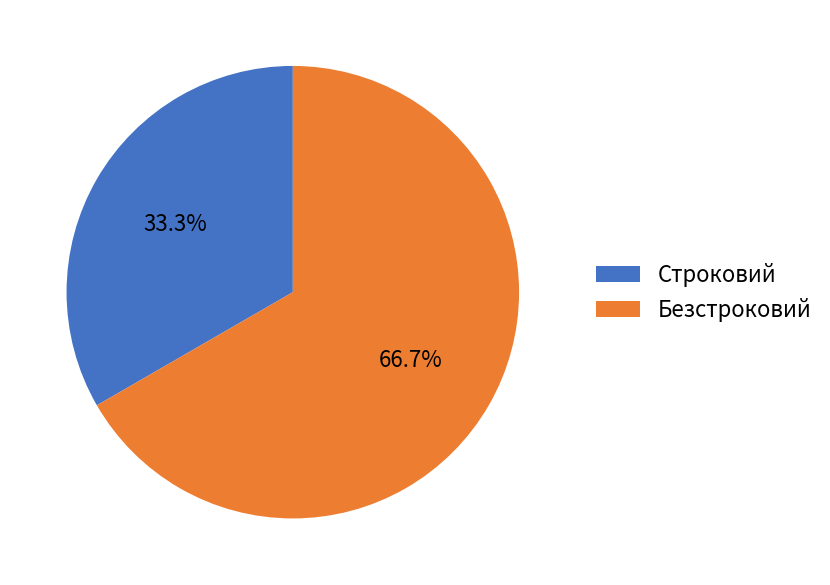

Count the number of slices in the pie.

2